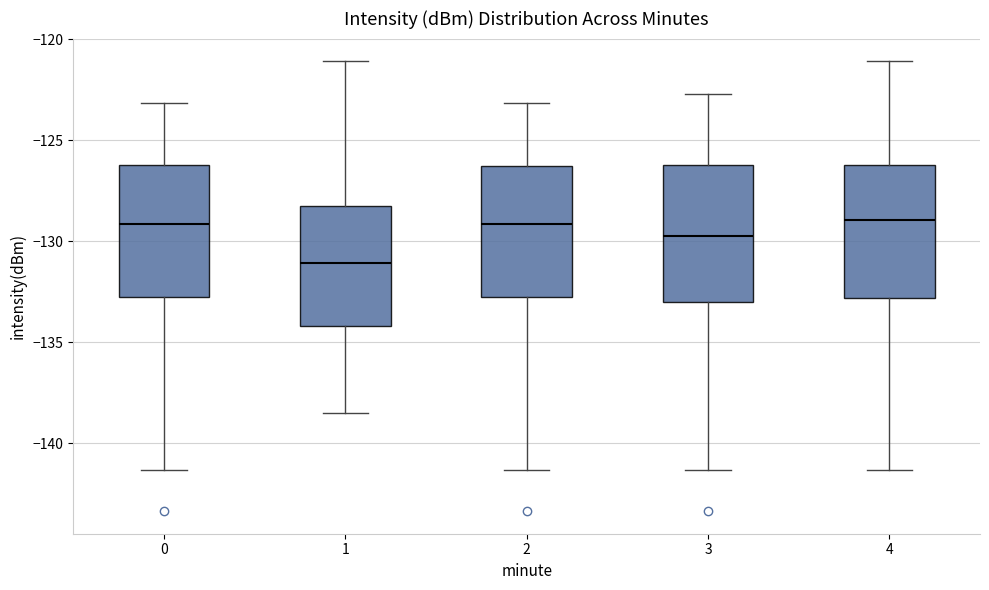

Where is the upper edge of the box at x = 2 on the y-axis? The values are not printed on the chart, so give them approximately, as read against the axis.

-126.5